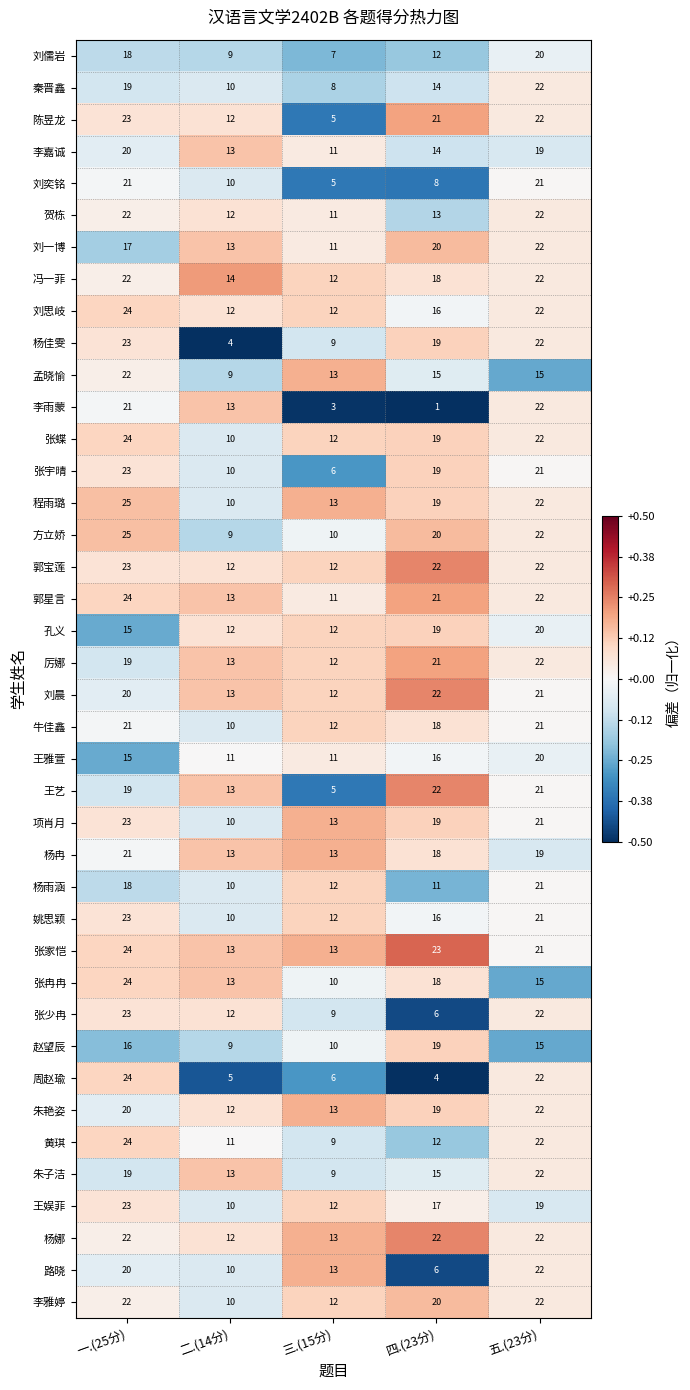

What is the difference between the second highest and second lowest values in the 陈昱龙 series?

10